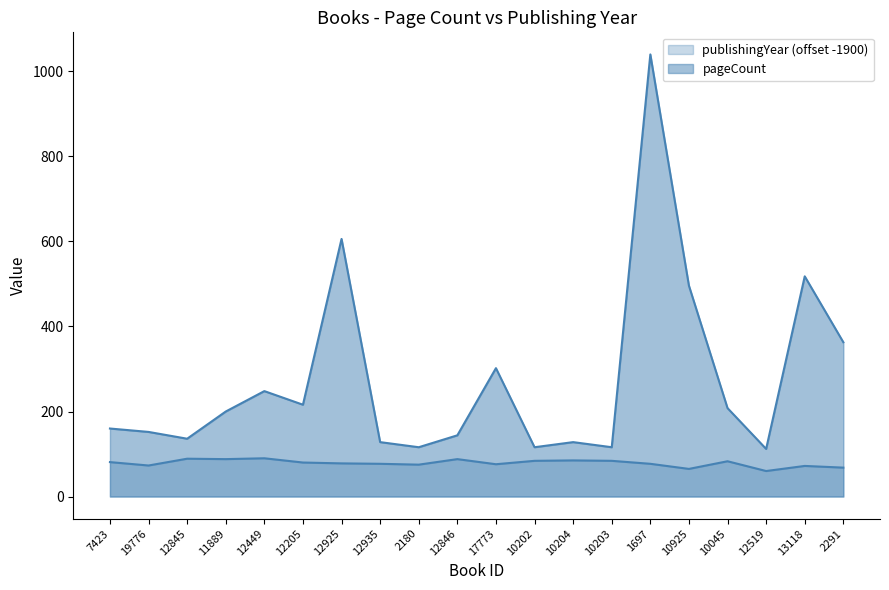

Reading left to right, list all the values displayed in this chart.

pageCount: 160	152	136	200	248	216	606	128	116	144	302	116	128	116	1040	496	208	112	518	363
publishingYear: 81	73	89	88	90	80	78	77	75	88	76	84	85	84	77	65	83	60	72	68